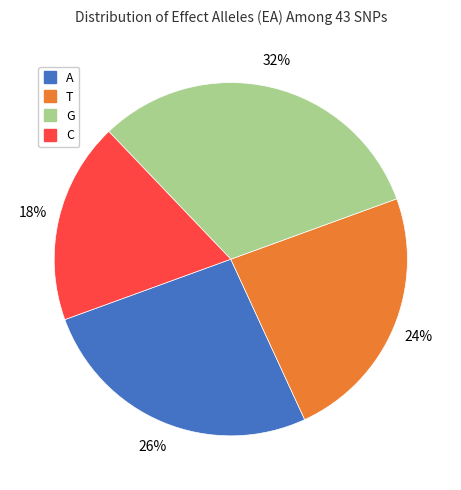

Between T and A, which is larger?

A